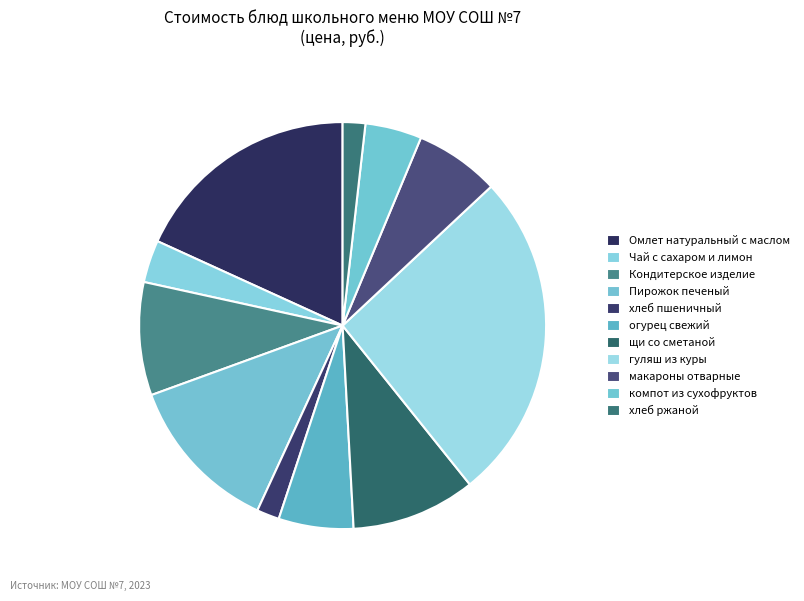

How many slices are in this pie chart?

11